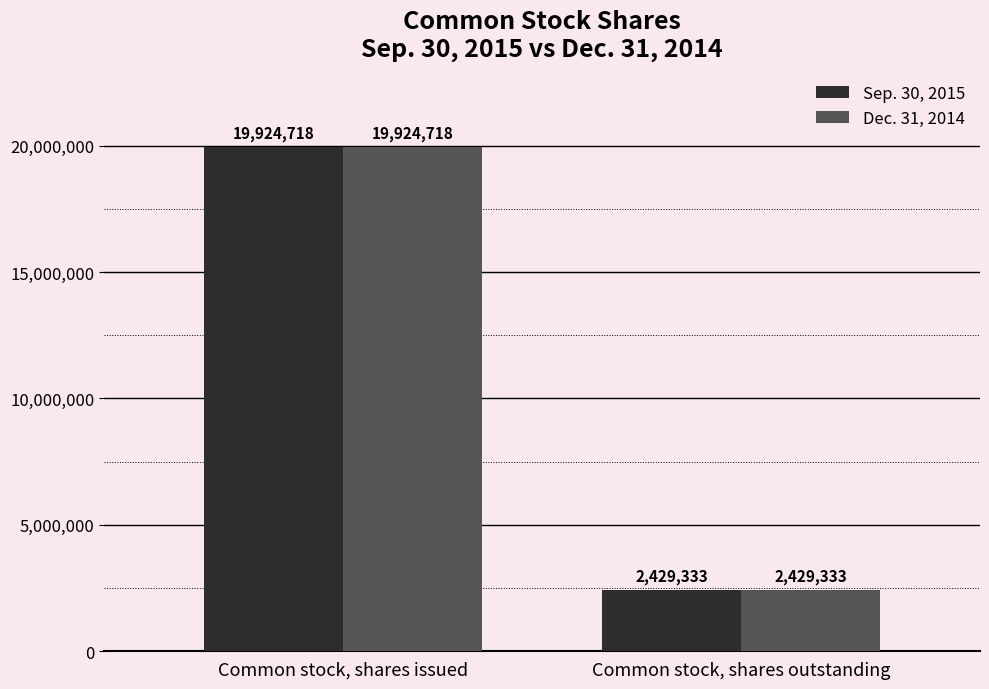

At which label is Dec. 31, 2014 closest to 11177025?

Common stock, shares outstanding